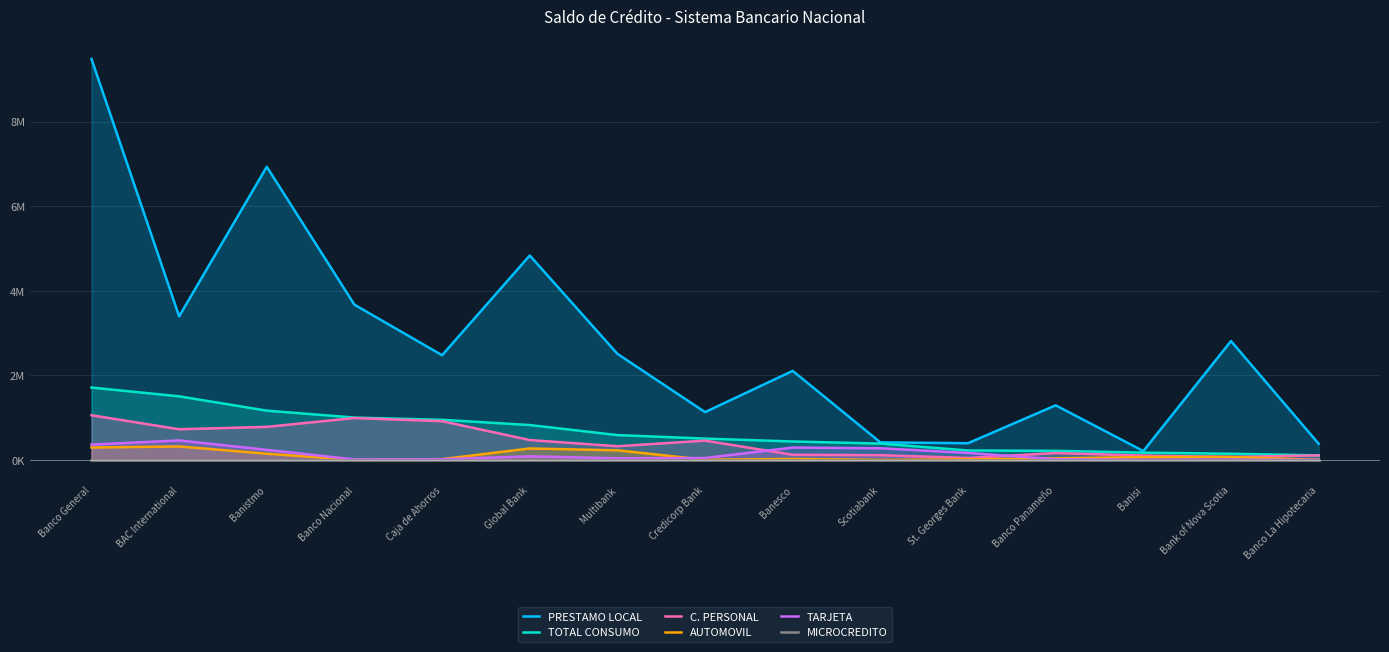

At which category is the sum across all series the highest?

Banco General